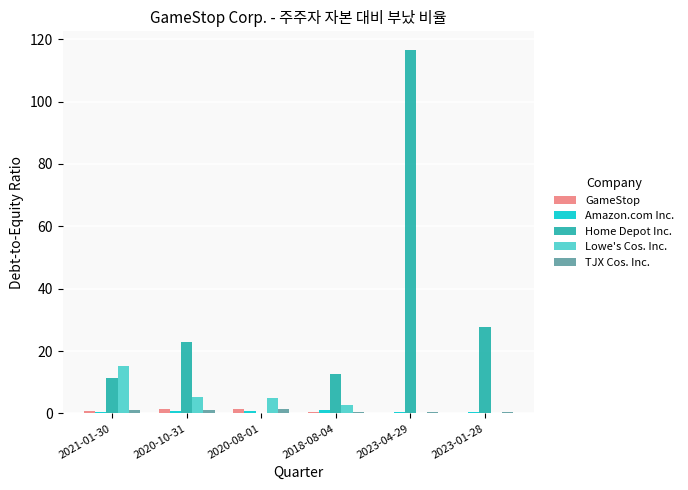

Where is Home Depot Inc. nearest to the value 58?

2023-01-28